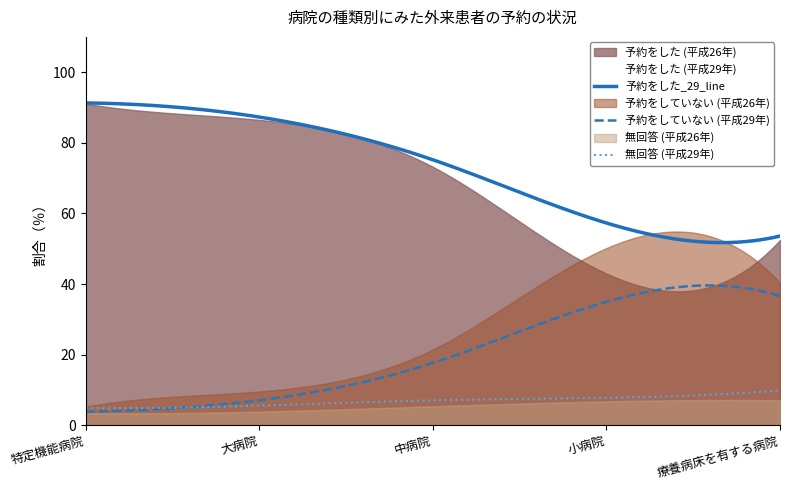

Reading left to right, extract all data points from this chart.

予約をした_26: 特定機能病院=91.1	大病院=86.5	中病院=73.2	小病院=43.0	療養病床を有する病院=52.5
予約をした_29: 特定機能病院=91.3	大病院=87.3	中病院=75.2	小病院=57.3	療養病床を有する病院=53.6
予約をしていない_26: 特定機能病院=5.3	大病院=9.6	中病院=21.5	小病院=50.2	療養病床を有する病院=40.4
予約をしていない_29: 特定機能病院=3.8	大病院=7.1	中病院=17.7	小病院=35.0	療養病床を有する病院=36.6
無回答_26: 特定機能病院=3.5	大病院=3.9	中病院=5.4	小病院=6.8	療養病床を有する病院=7.1
無回答_29: 特定機能病院=4.9	大病院=5.6	中病院=7.1	小病院=7.8	療養病床を有する病院=9.9